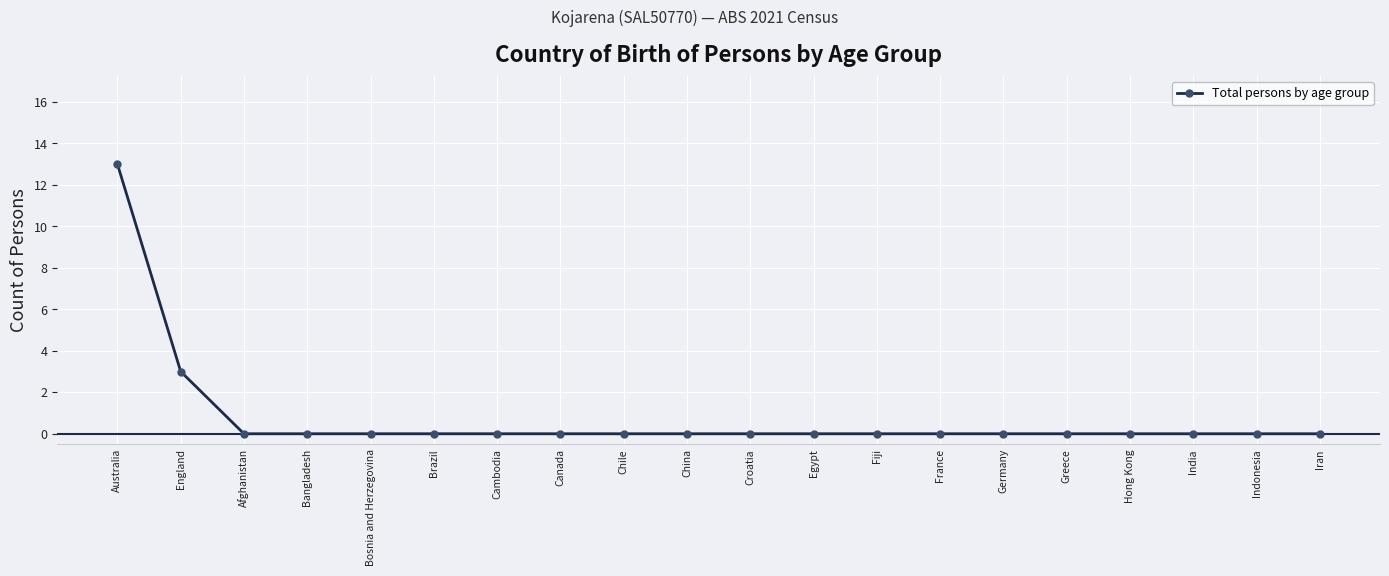

The chart shows a value of -6 at Fiji. True or false?

False